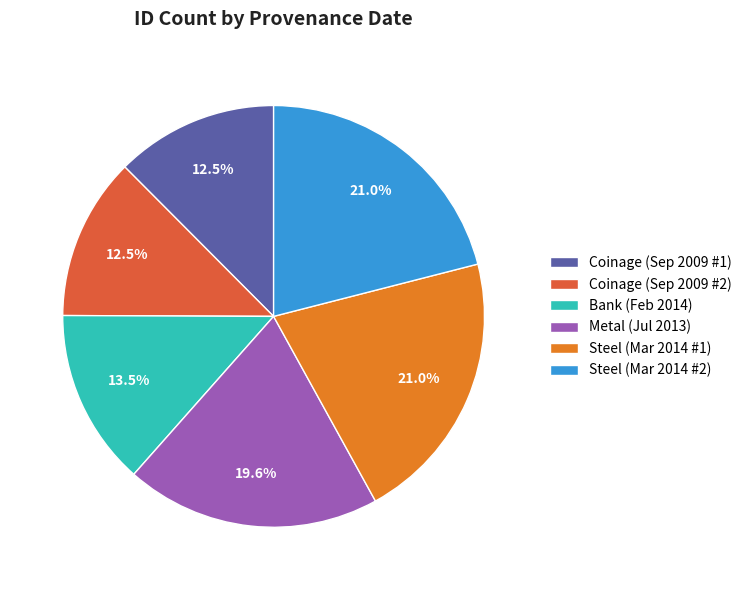

What is the total percentage of Steel (Mar 2014 #1) and Steel (Mar 2014 #2)?

42.0%